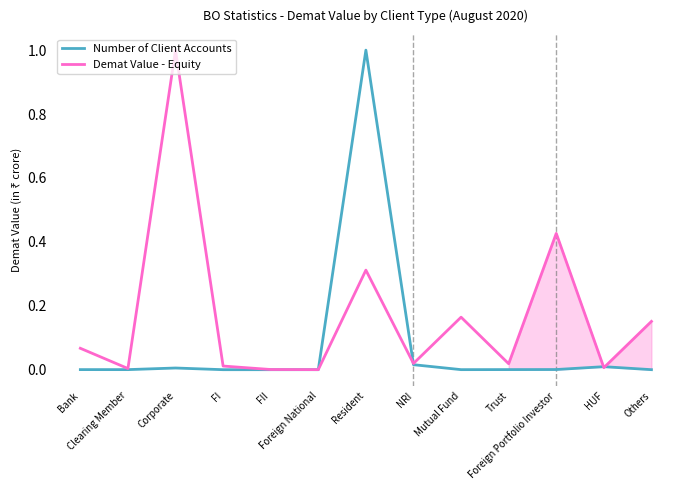

The value of Number of Client Accounts at Clearing Member is 0.0. True or false?

False